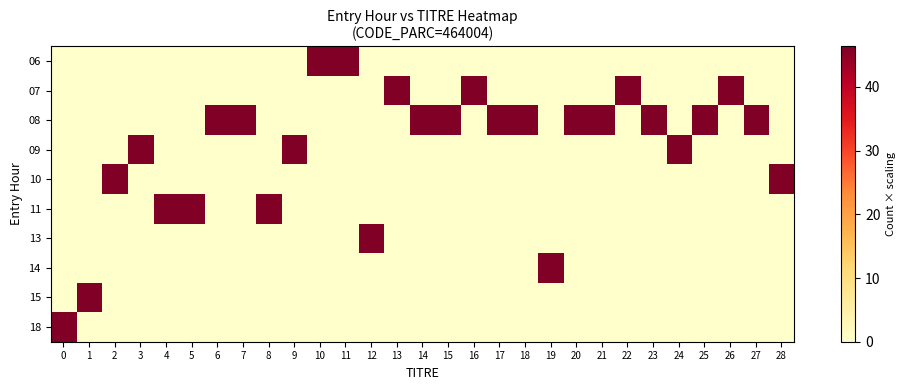

Reading left to right, list all the values displayed in this chart.

06: 0=0.0	1=0.0	2=0.0	3=0.0	4=0.0	5=0.0	6=0.0	7=0.0	8=0.0	9=0.0	10=46.4	11=46.4	12=0.0	13=0.0	14=0.0	15=0.0	16=0.0	17=0.0	18=0.0	19=0.0	20=0.0	21=0.0	22=0.0	23=0.0	24=0.0	25=0.0	26=0.0	27=0.0	28=0.0
07: 0=0.0	1=0.0	2=0.0	3=0.0	4=0.0	5=0.0	6=0.0	7=0.0	8=0.0	9=0.0	10=0.0	11=0.0	12=0.0	13=46.4	14=0.0	15=0.0	16=46.4	17=0.0	18=0.0	19=0.0	20=0.0	21=0.0	22=46.4	23=0.0	24=0.0	25=0.0	26=46.4	27=0.0	28=0.0
08: 0=0.0	1=0.0	2=0.0	3=0.0	4=0.0	5=0.0	6=46.4	7=46.4	8=0.0	9=0.0	10=0.0	11=0.0	12=0.0	13=0.0	14=46.4	15=46.4	16=0.0	17=46.4	18=46.4	19=0.0	20=46.4	21=46.4	22=0.0	23=46.4	24=0.0	25=46.4	26=0.0	27=46.4	28=0.0
09: 0=0.0	1=0.0	2=0.0	3=46.4	4=0.0	5=0.0	6=0.0	7=0.0	8=0.0	9=46.4	10=0.0	11=0.0	12=0.0	13=0.0	14=0.0	15=0.0	16=0.0	17=0.0	18=0.0	19=0.0	20=0.0	21=0.0	22=0.0	23=0.0	24=46.4	25=0.0	26=0.0	27=0.0	28=0.0
10: 0=0.0	1=0.0	2=46.4	3=0.0	4=0.0	5=0.0	6=0.0	7=0.0	8=0.0	9=0.0	10=0.0	11=0.0	12=0.0	13=0.0	14=0.0	15=0.0	16=0.0	17=0.0	18=0.0	19=0.0	20=0.0	21=0.0	22=0.0	23=0.0	24=0.0	25=0.0	26=0.0	27=0.0	28=46.4
11: 0=0.0	1=0.0	2=0.0	3=0.0	4=46.4	5=46.4	6=0.0	7=0.0	8=46.4	9=0.0	10=0.0	11=0.0	12=0.0	13=0.0	14=0.0	15=0.0	16=0.0	17=0.0	18=0.0	19=0.0	20=0.0	21=0.0	22=0.0	23=0.0	24=0.0	25=0.0	26=0.0	27=0.0	28=0.0
13: 0=0.0	1=0.0	2=0.0	3=0.0	4=0.0	5=0.0	6=0.0	7=0.0	8=0.0	9=0.0	10=0.0	11=0.0	12=46.4	13=0.0	14=0.0	15=0.0	16=0.0	17=0.0	18=0.0	19=0.0	20=0.0	21=0.0	22=0.0	23=0.0	24=0.0	25=0.0	26=0.0	27=0.0	28=0.0
14: 0=0.0	1=0.0	2=0.0	3=0.0	4=0.0	5=0.0	6=0.0	7=0.0	8=0.0	9=0.0	10=0.0	11=0.0	12=0.0	13=0.0	14=0.0	15=0.0	16=0.0	17=0.0	18=0.0	19=46.4	20=0.0	21=0.0	22=0.0	23=0.0	24=0.0	25=0.0	26=0.0	27=0.0	28=0.0
15: 0=0.0	1=46.4	2=0.0	3=0.0	4=0.0	5=0.0	6=0.0	7=0.0	8=0.0	9=0.0	10=0.0	11=0.0	12=0.0	13=0.0	14=0.0	15=0.0	16=0.0	17=0.0	18=0.0	19=0.0	20=0.0	21=0.0	22=0.0	23=0.0	24=0.0	25=0.0	26=0.0	27=0.0	28=0.0
18: 0=46.4	1=0.0	2=0.0	3=0.0	4=0.0	5=0.0	6=0.0	7=0.0	8=0.0	9=0.0	10=0.0	11=0.0	12=0.0	13=0.0	14=0.0	15=0.0	16=0.0	17=0.0	18=0.0	19=0.0	20=0.0	21=0.0	22=0.0	23=0.0	24=0.0	25=0.0	26=0.0	27=0.0	28=0.0